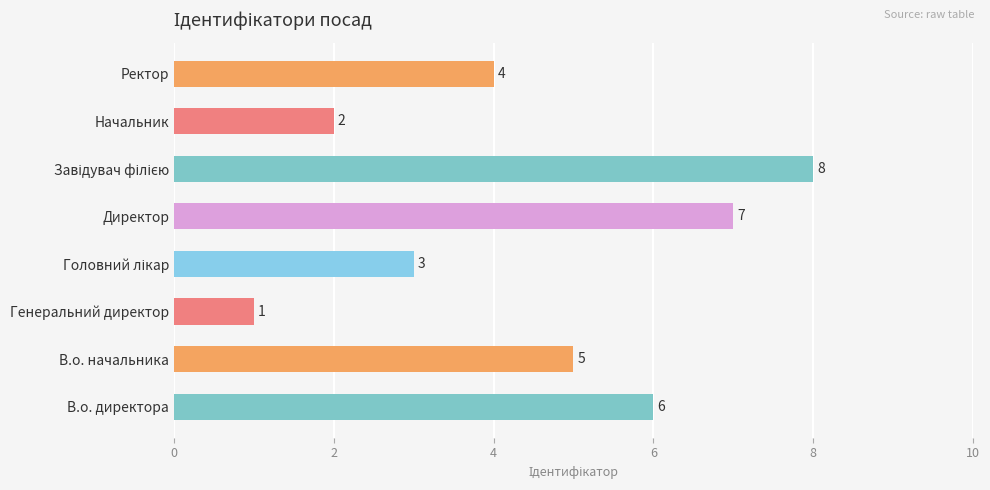

Are the bars horizontal?

Yes